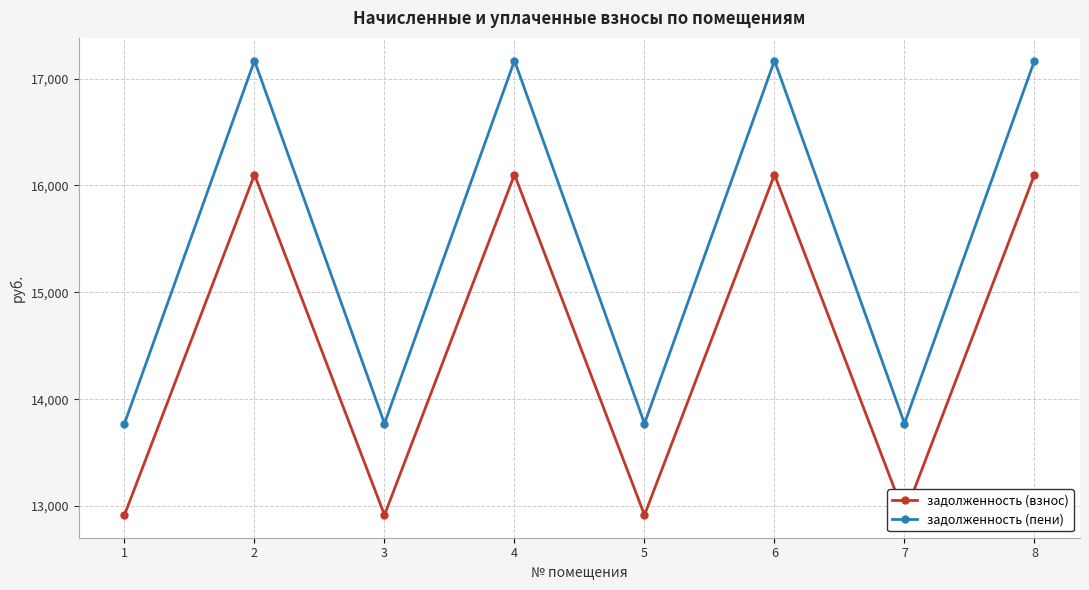

The задолженность (пени) series shows 17167.9 at 6. True or false?

True